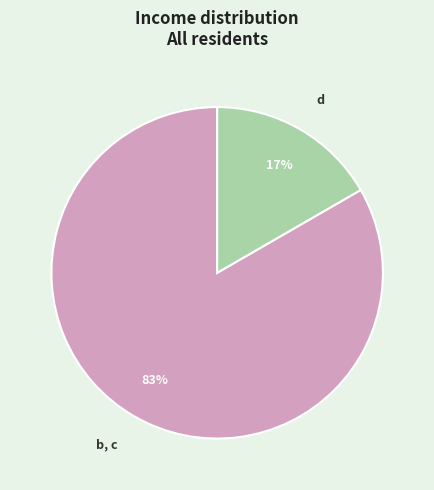

To the nearest percent, what percentage of the pie is b, c?

83%